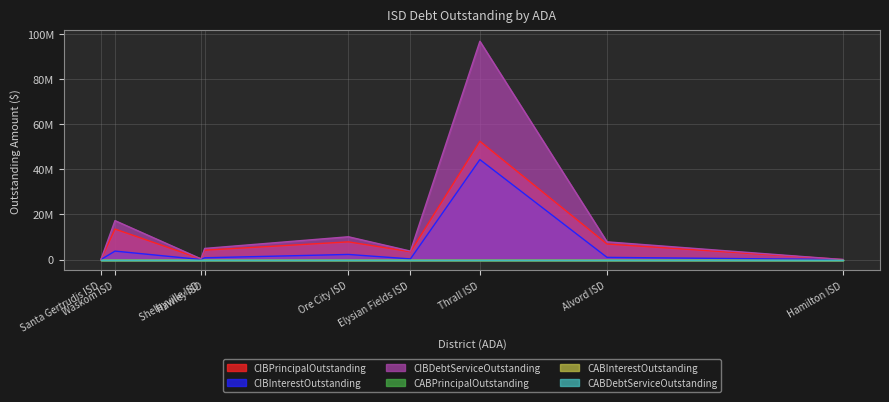

What is the greatest value displayed?

96801435.8